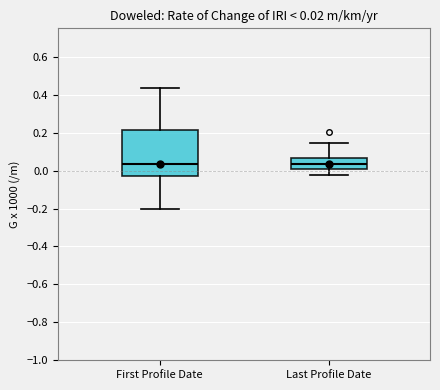

Which box is the tallest, from its lower edge to its upper edge?

First Profile Date